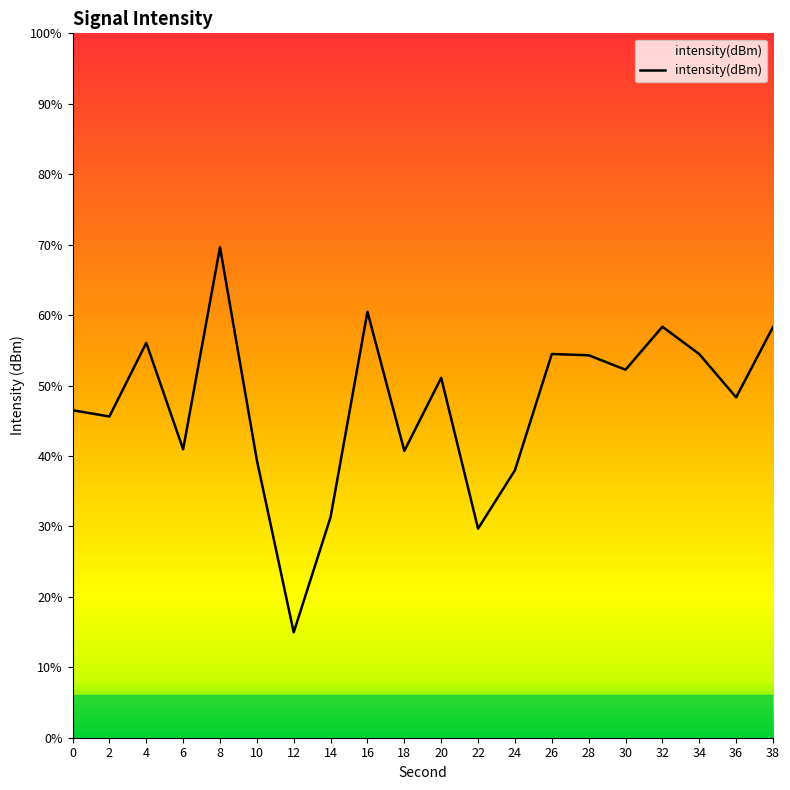

The chart shows a value of -221.5 at 12. True or false?

False